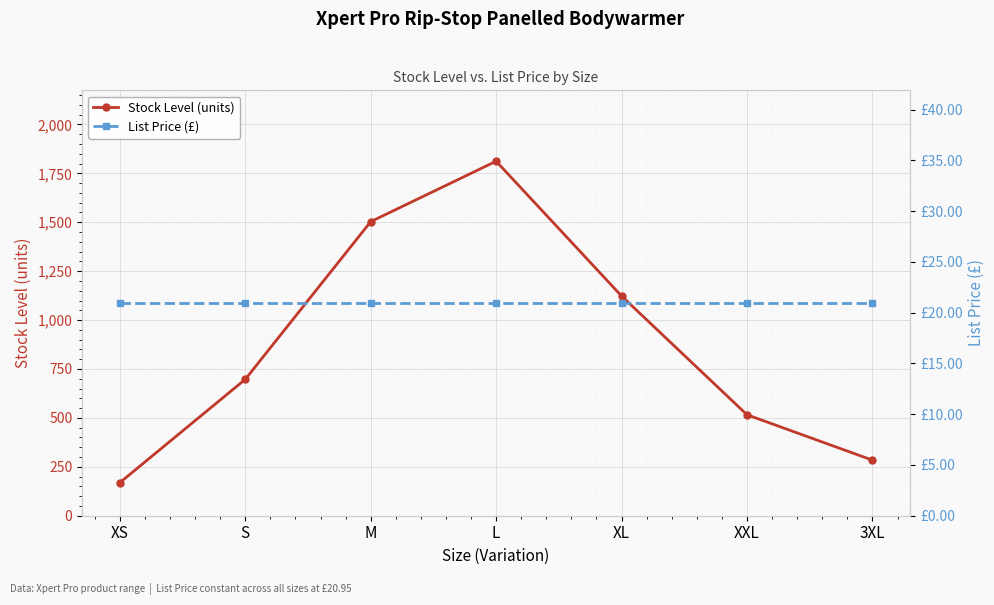

Reading right to left, transcribe all the data shown in this chart.

Stock Level (units): 3XL=284.0	XXL=516.0	XL=1123.0	L=1812.0	M=1503.0	S=697.0	XS=169.0
List Price (£): 3XL=20.9	XXL=20.9	XL=20.9	L=20.9	M=20.9	S=20.9	XS=20.9